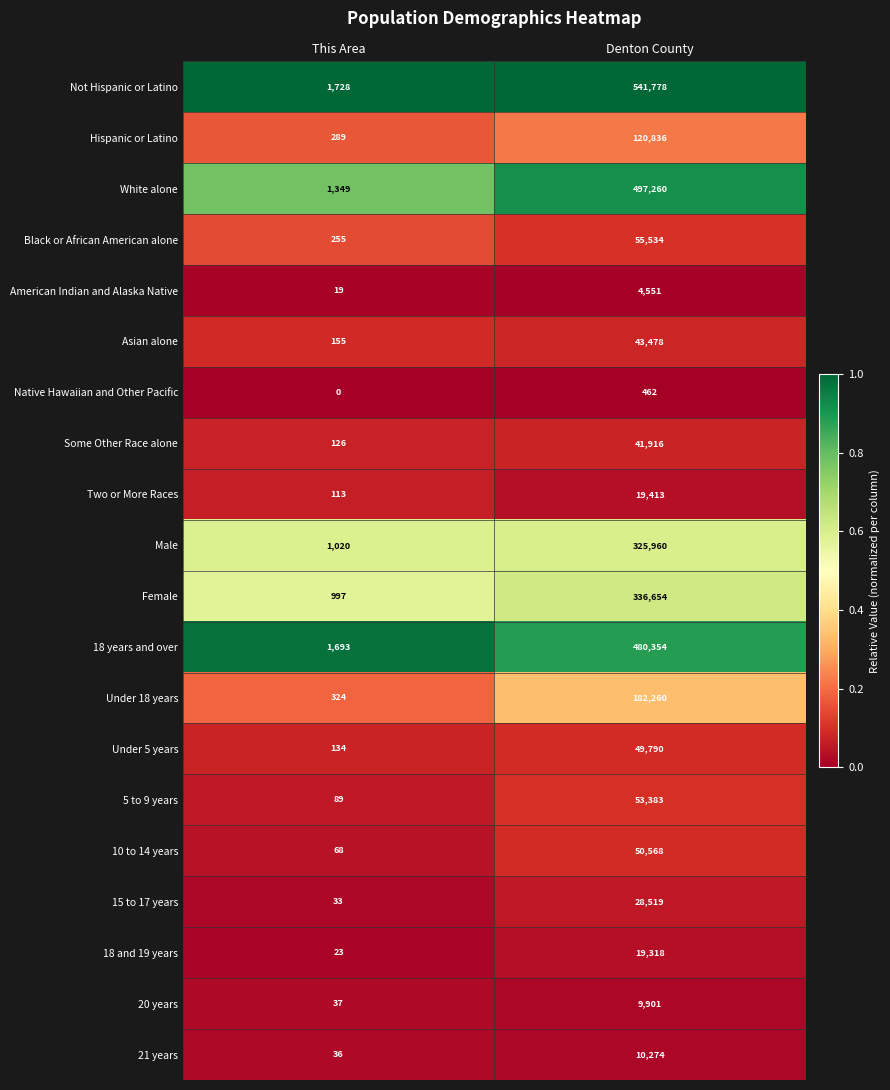

What is the difference between the highest and lowest values at This Area?

1728